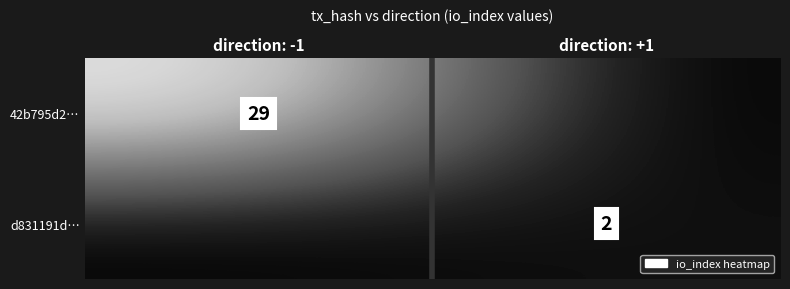

What is the spread (max minus min) of values at direction: -1?

29